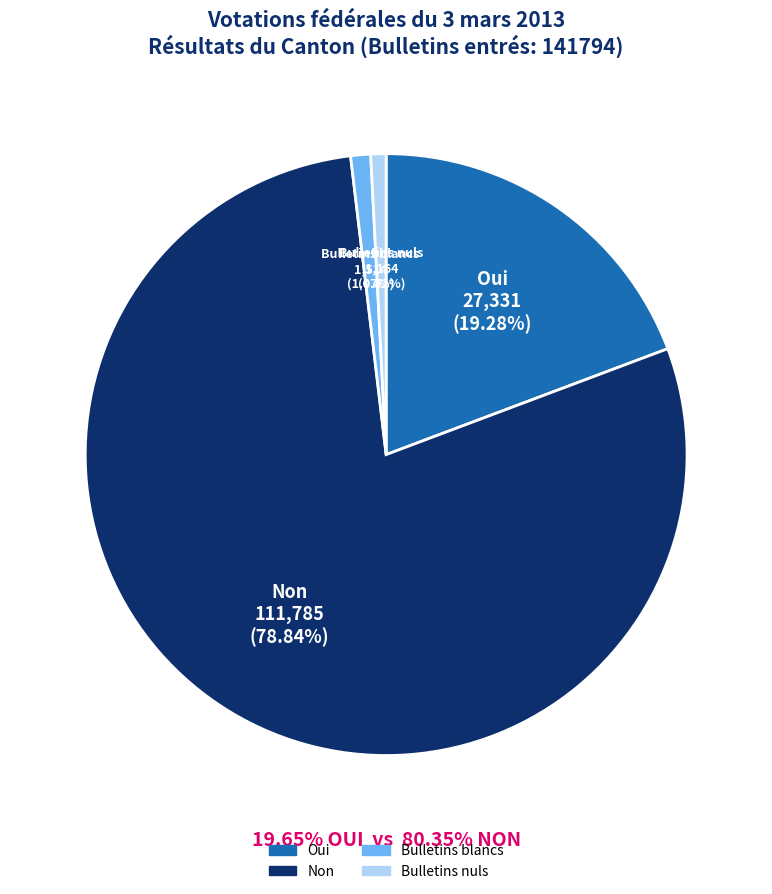

Between Bulletins blancs and Non, which is larger?

Non